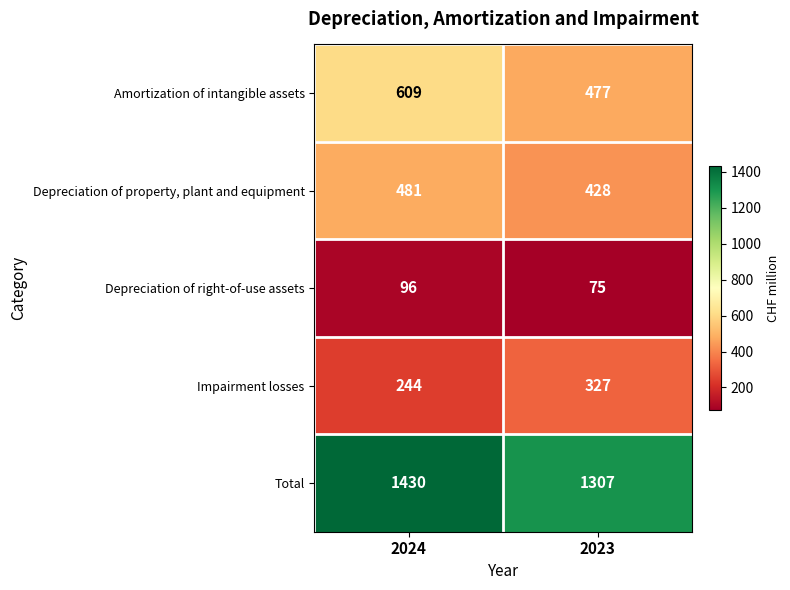

Rank the series by their maximum value, from lowest to highest.

Depreciation of right-of-use assets, Impairment losses, Depreciation of property, plant and equipment, Amortization of intangible assets, Total